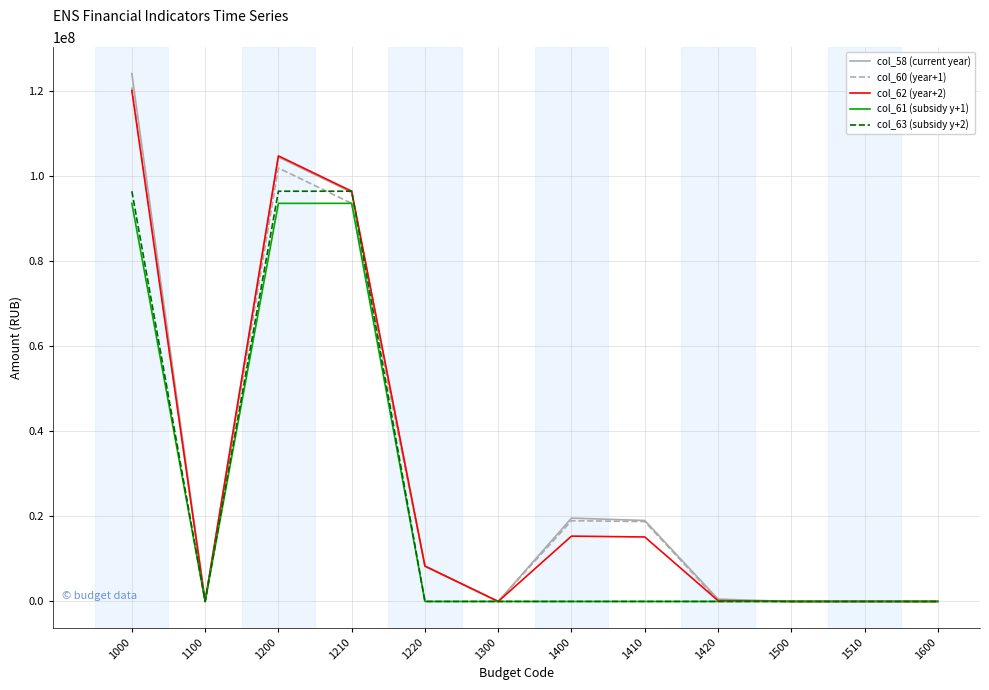

Which series has the widest spread of values?

col_58 (current year)